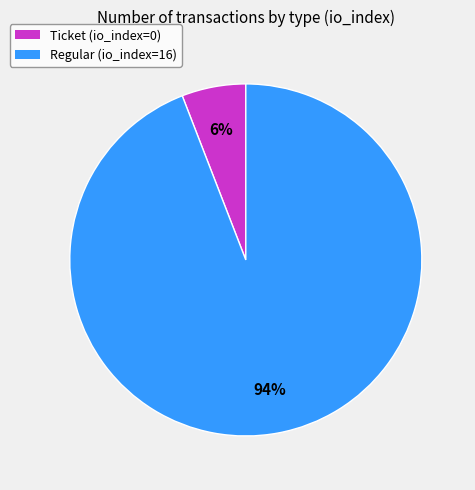

Between Regular (io_index=16) and Ticket (io_index=0), which is larger?

Regular (io_index=16)